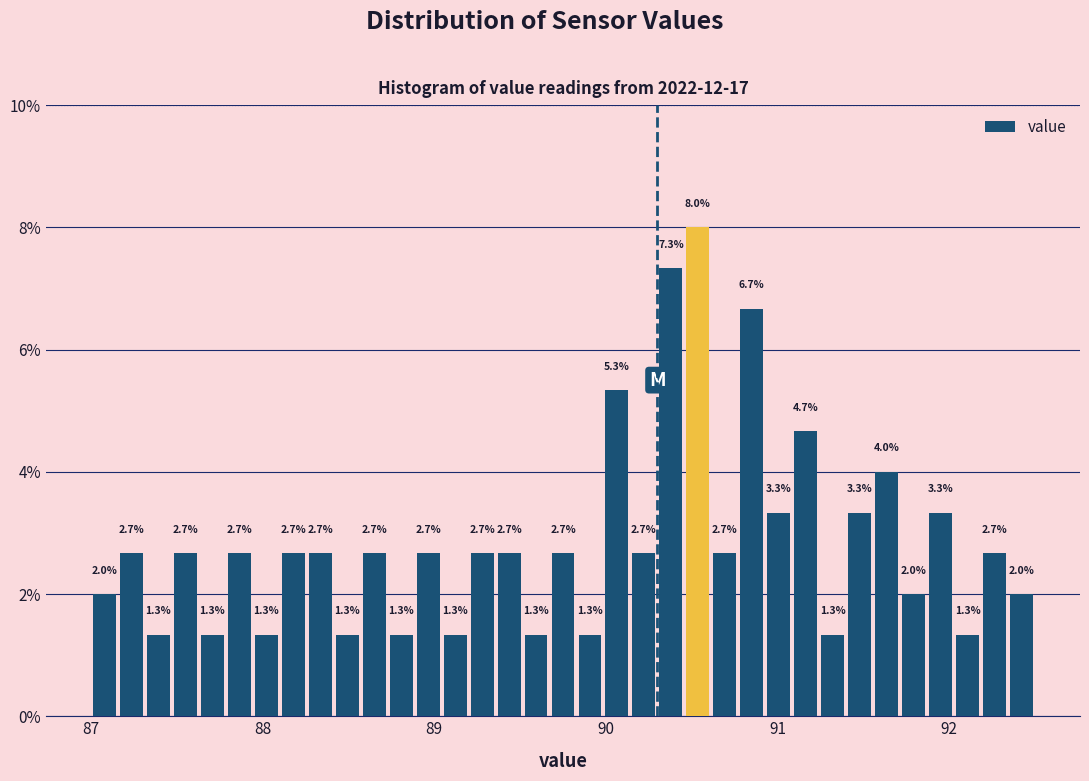

Around what value on the x-axis is the tallest bar? Give the approximate position of its centre, as read against the axis.

90.5